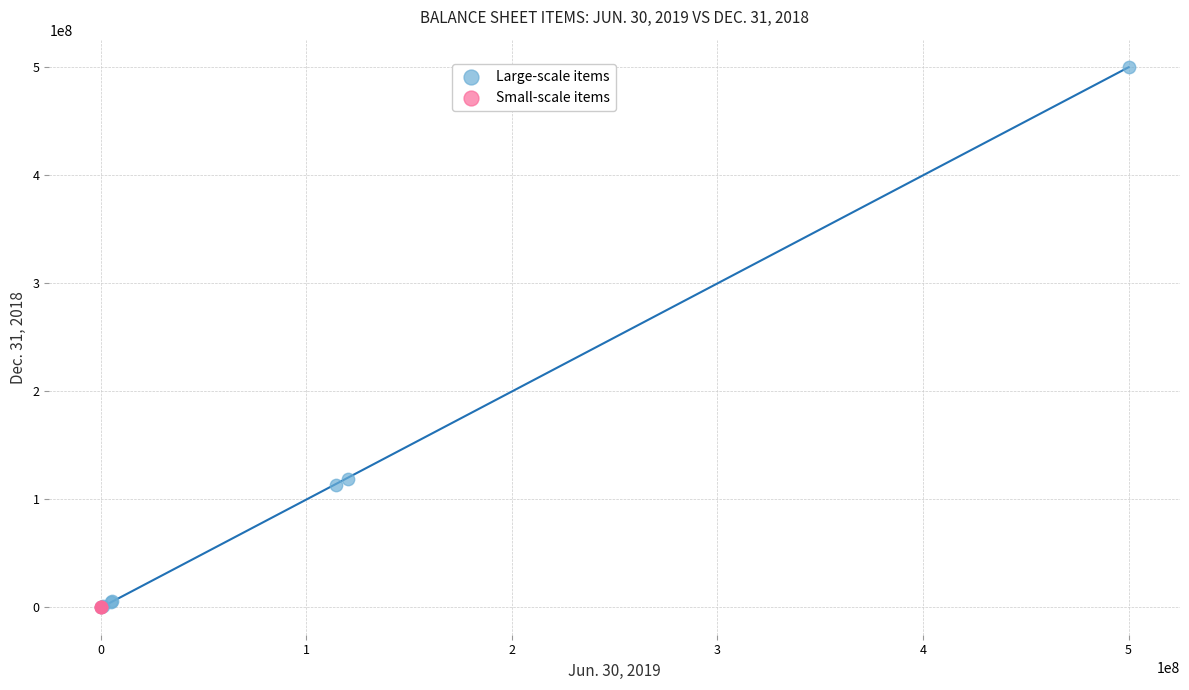

Which series reaches the maximum Y coordinate?

Large-scale items